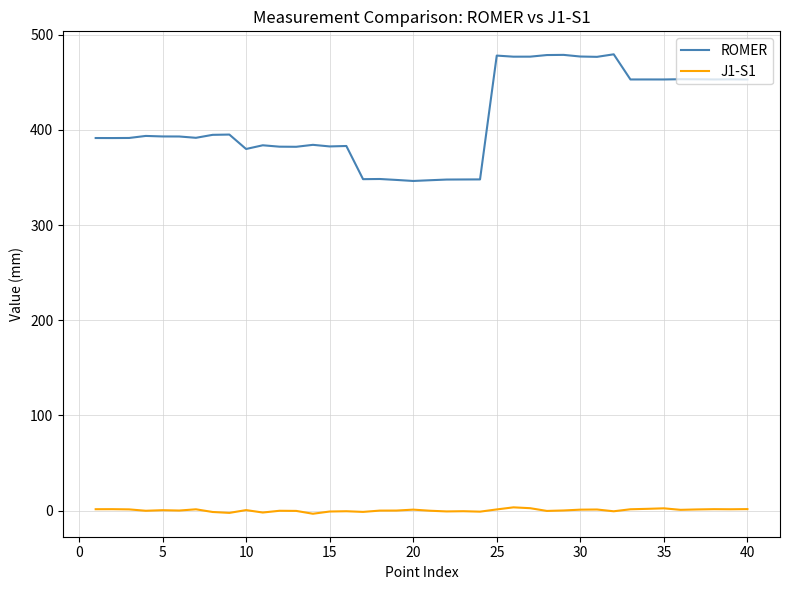

What is the highest value of the ROMER series?

479.4